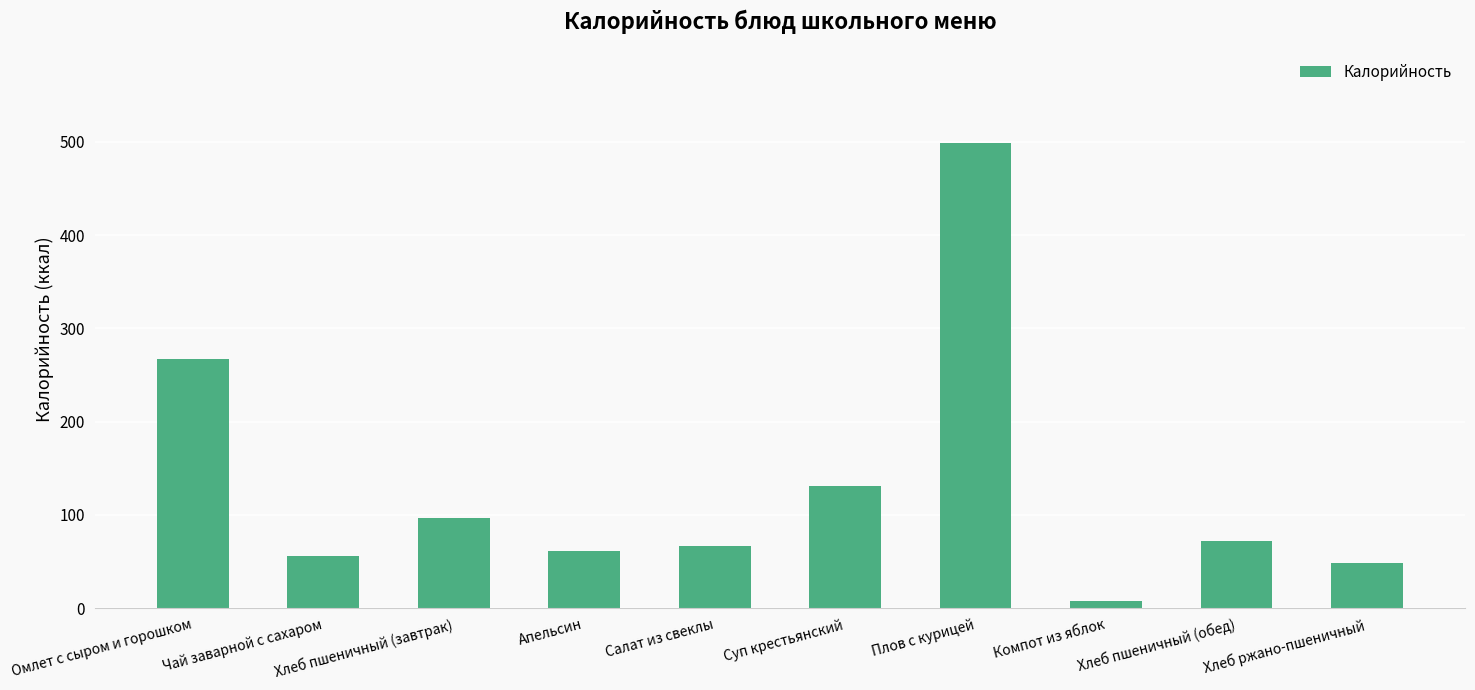

How many bars are there in total?

10